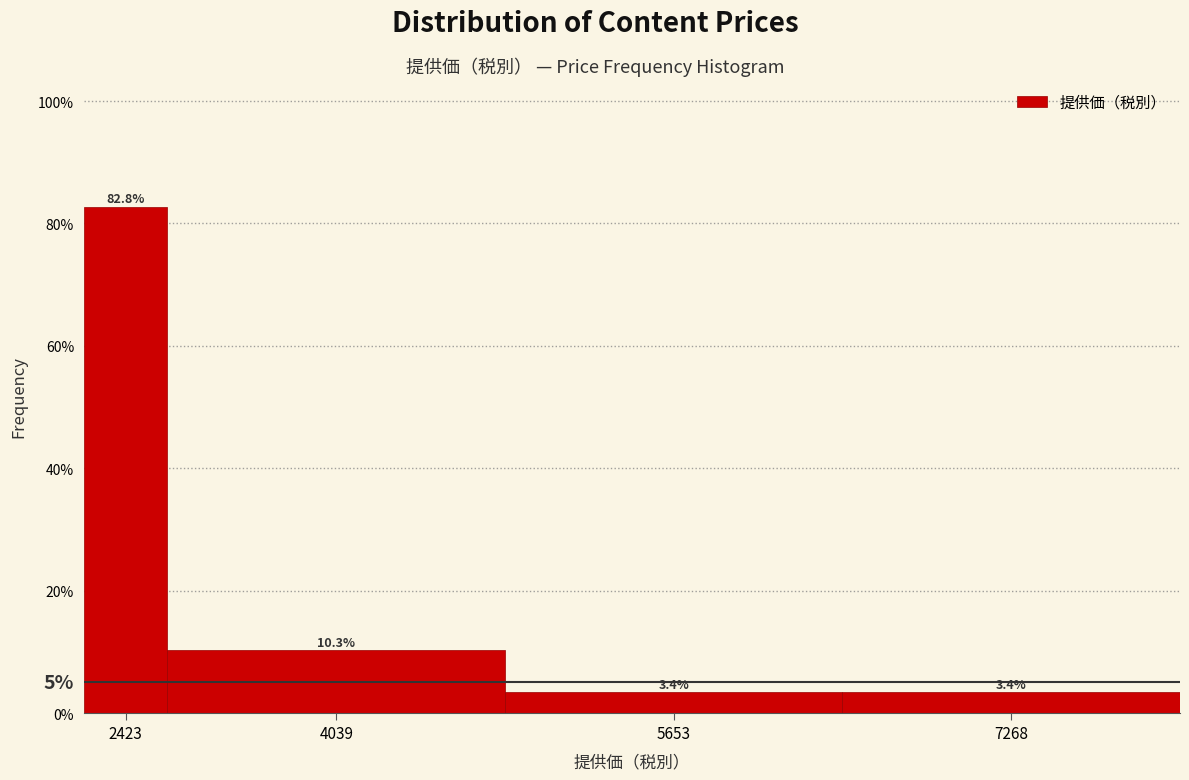

Are the bars horizontal?

No